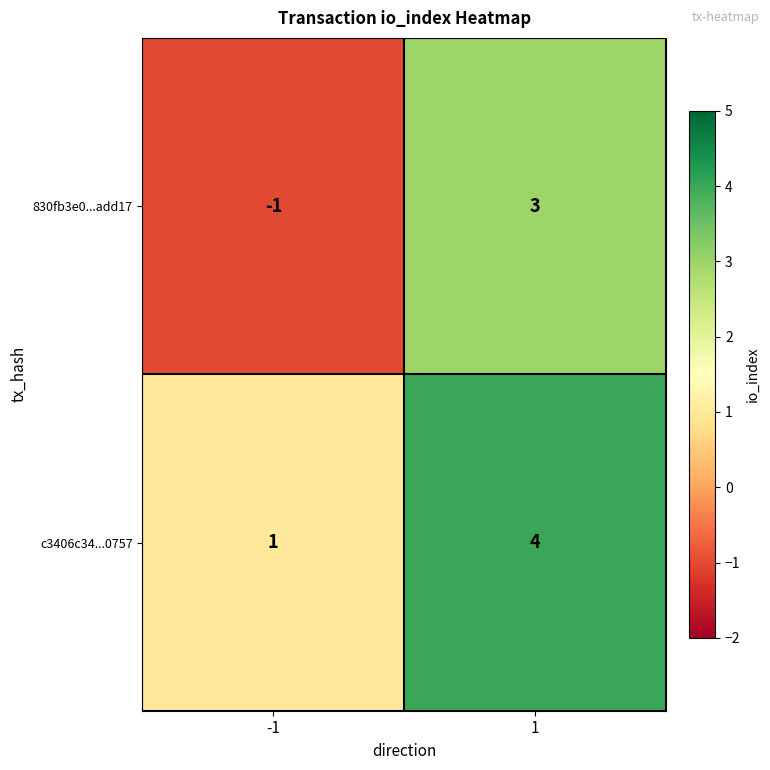

Between -1 and 1, which series saw the biggest shift?

830fb3e0...add17